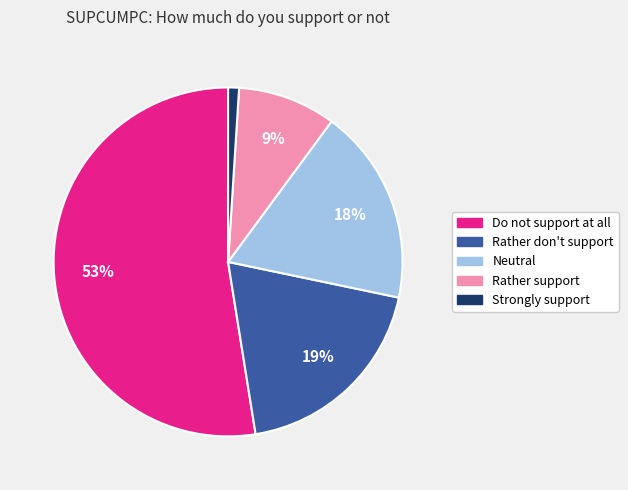

What is the smallest slice in the pie chart?

Strongly support